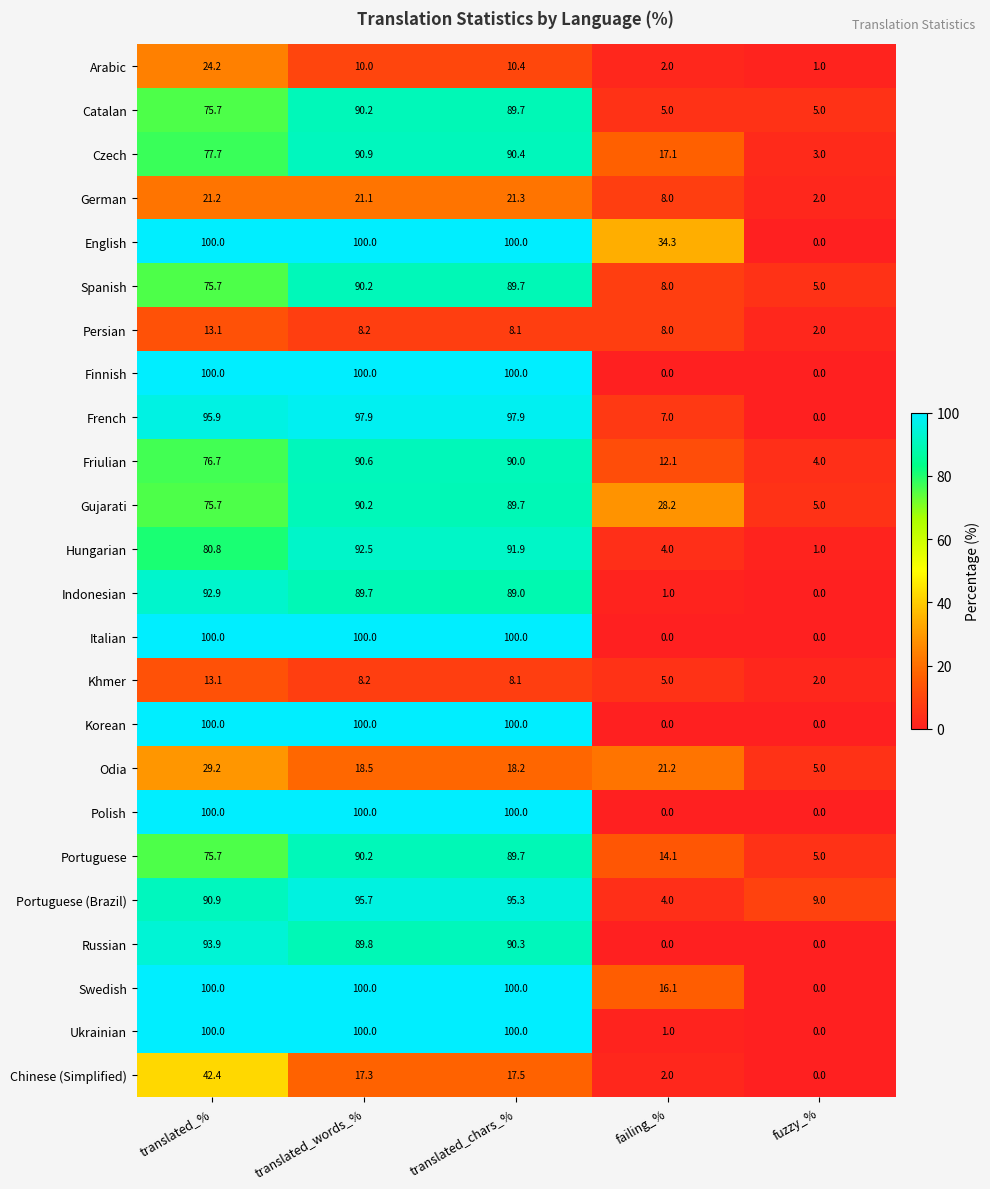

How many categories are shown in the chart?

5